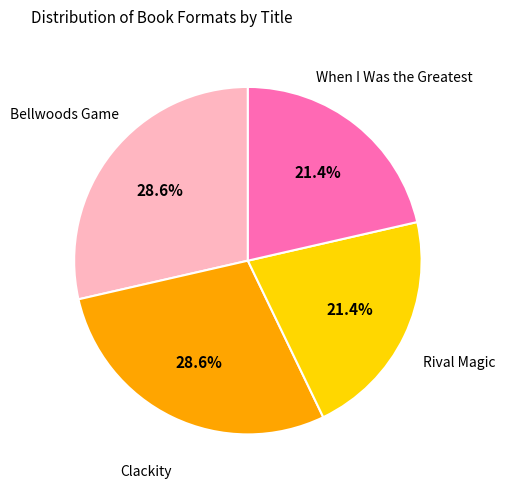

Does any single category account for the majority?

No